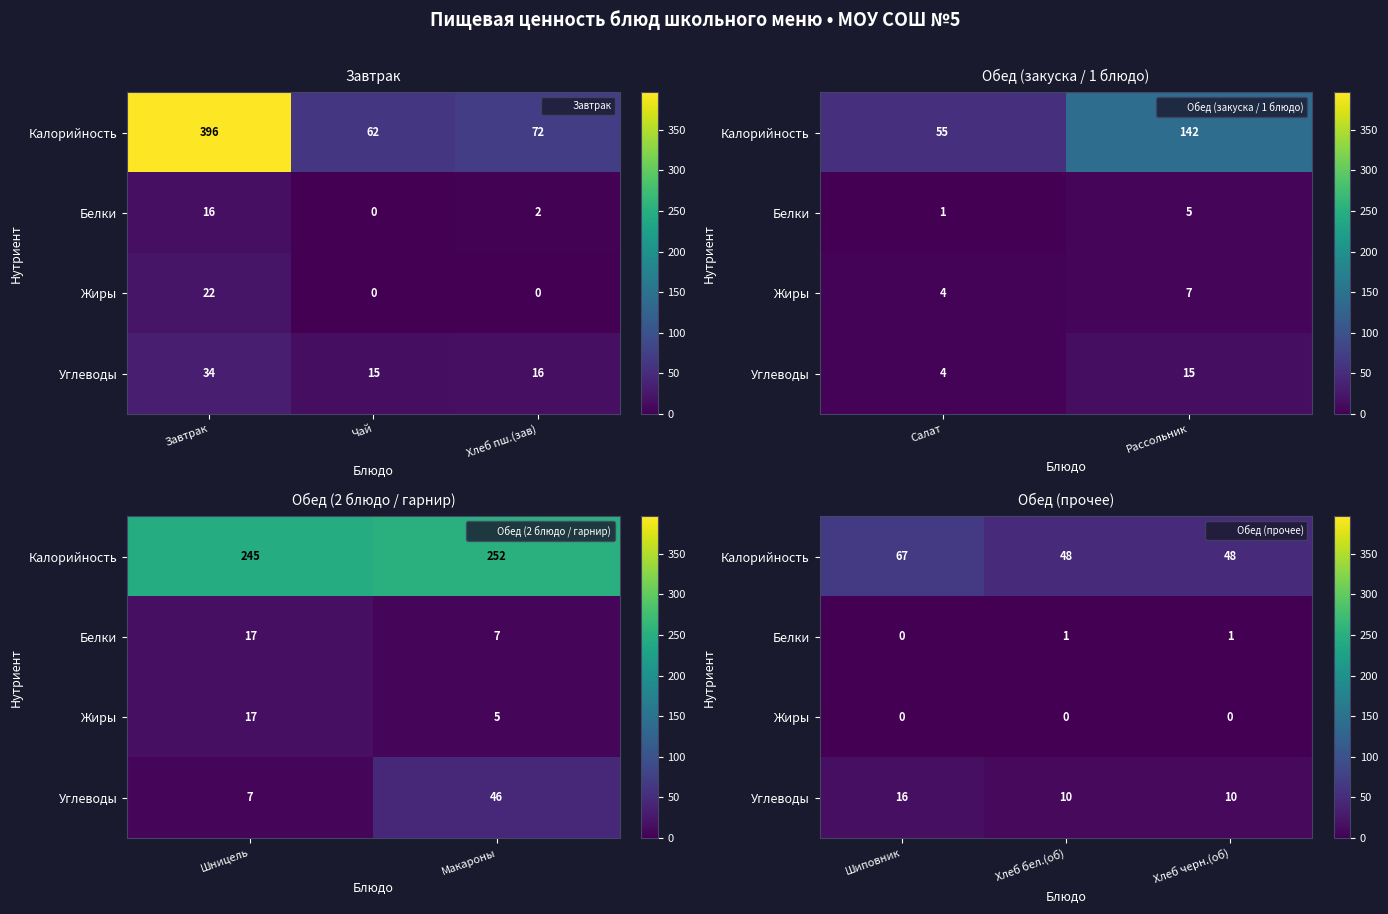

Which category has the highest value in the Жиры series?

Шиповник